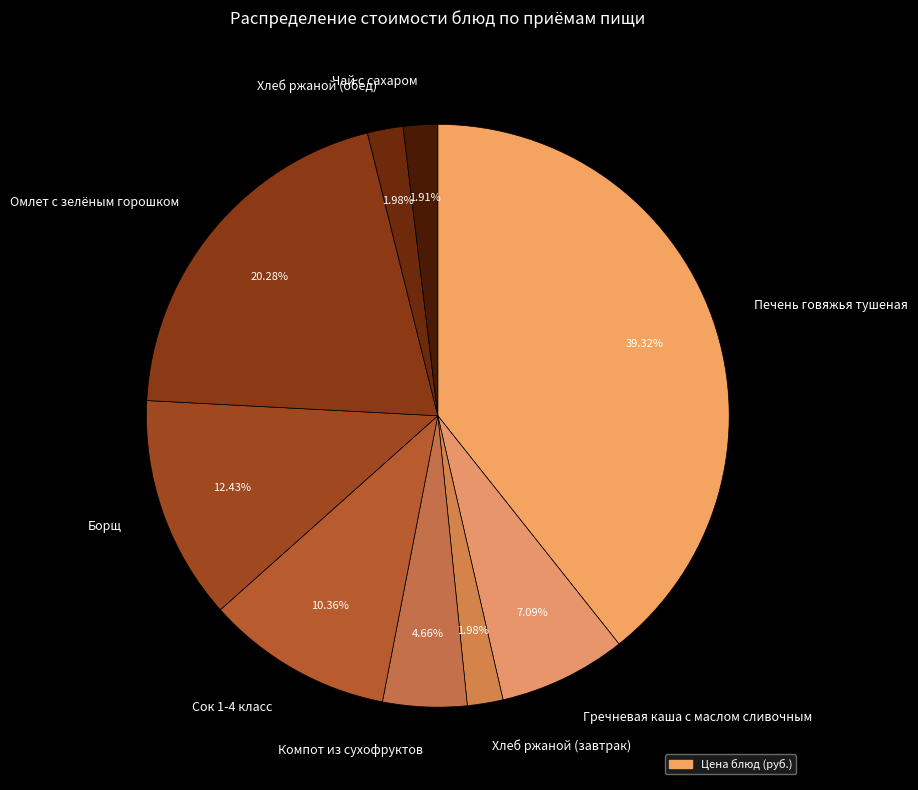

To the nearest percent, what percentage of the pie is Печень говяжья тушеная?

39%